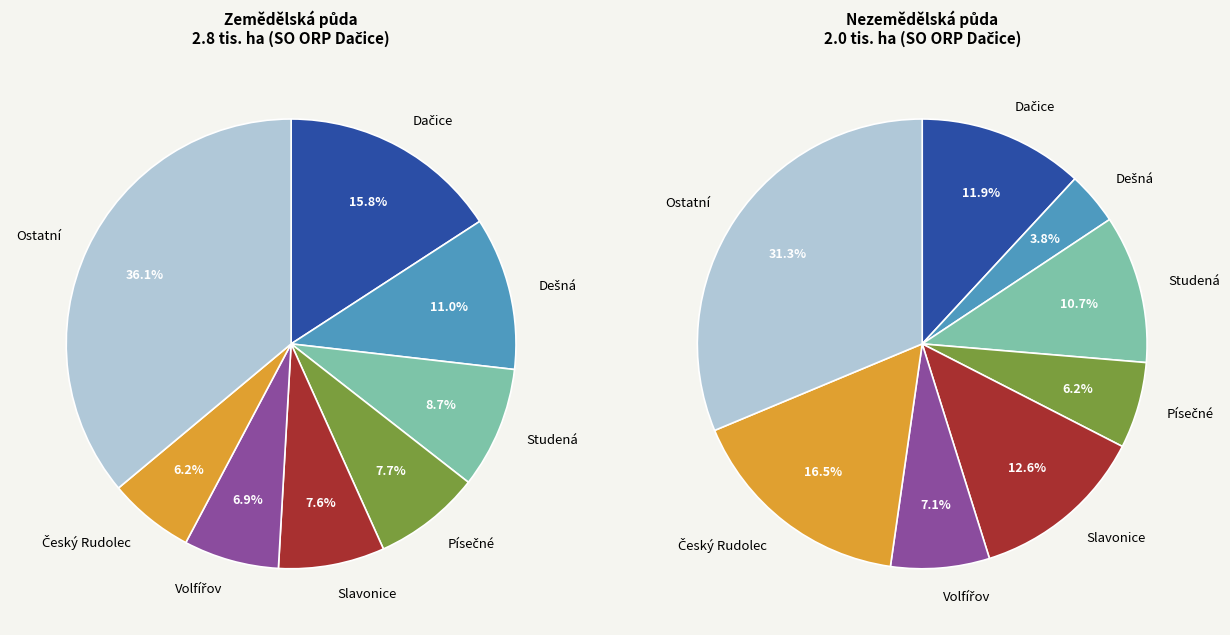

The Dačice slice represents 24% of the pie. True or false?

False